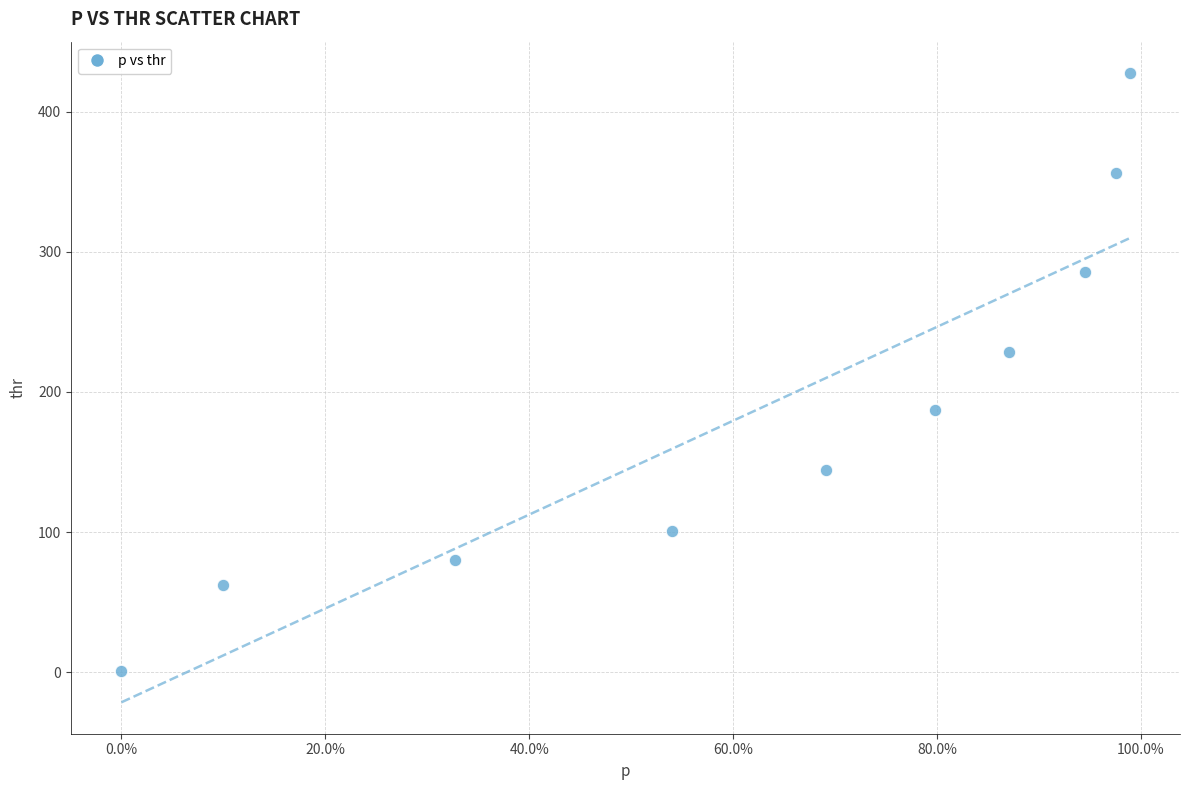

What is the range of Y values (max minus min)?

426.4